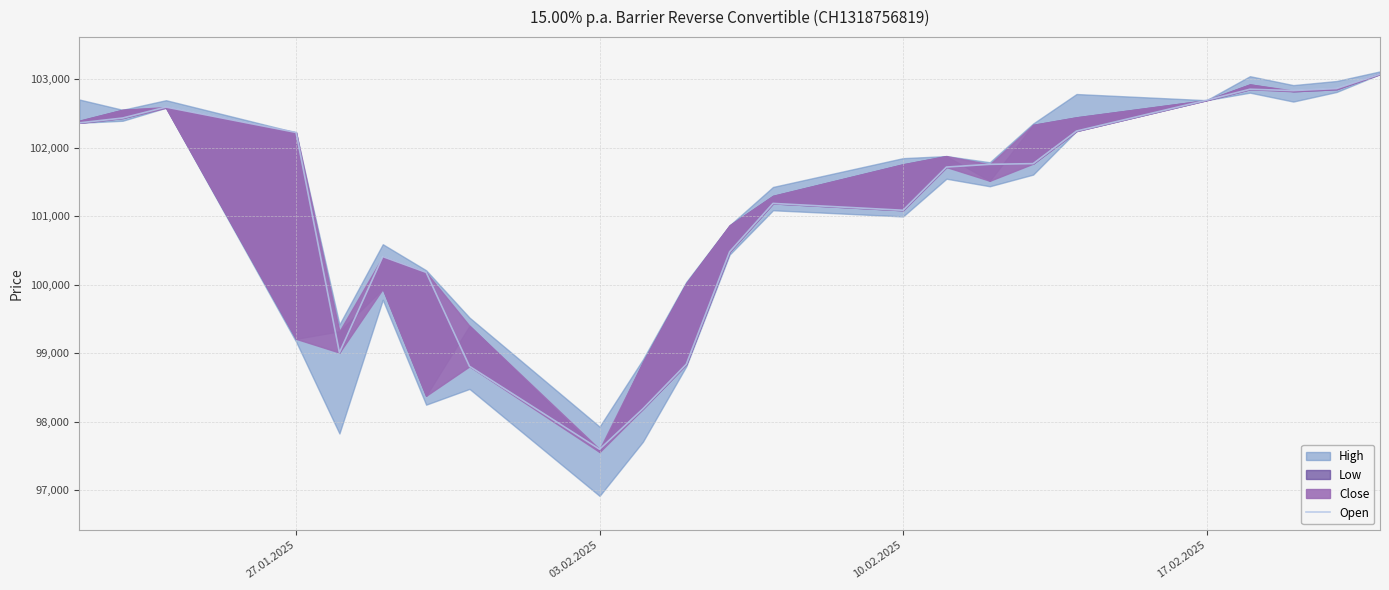

How many interior local valleys (lower than both neighbors) does the data have?

4